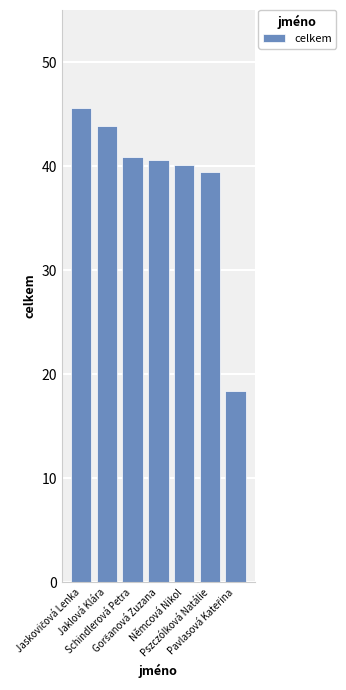

What is the greatest value displayed?

45.6